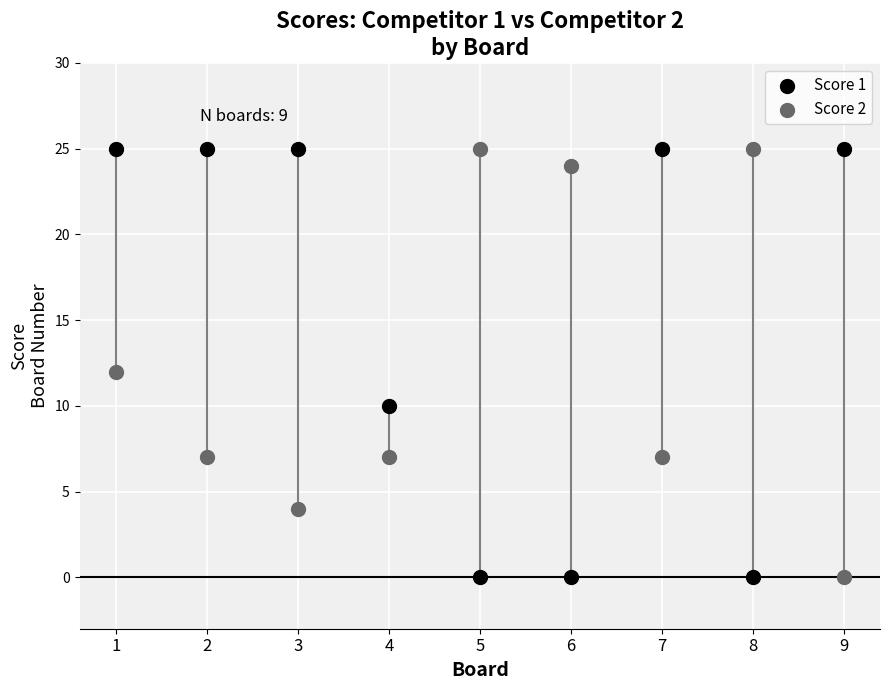

What is the X range (max minus min) for the scatter plot?

8